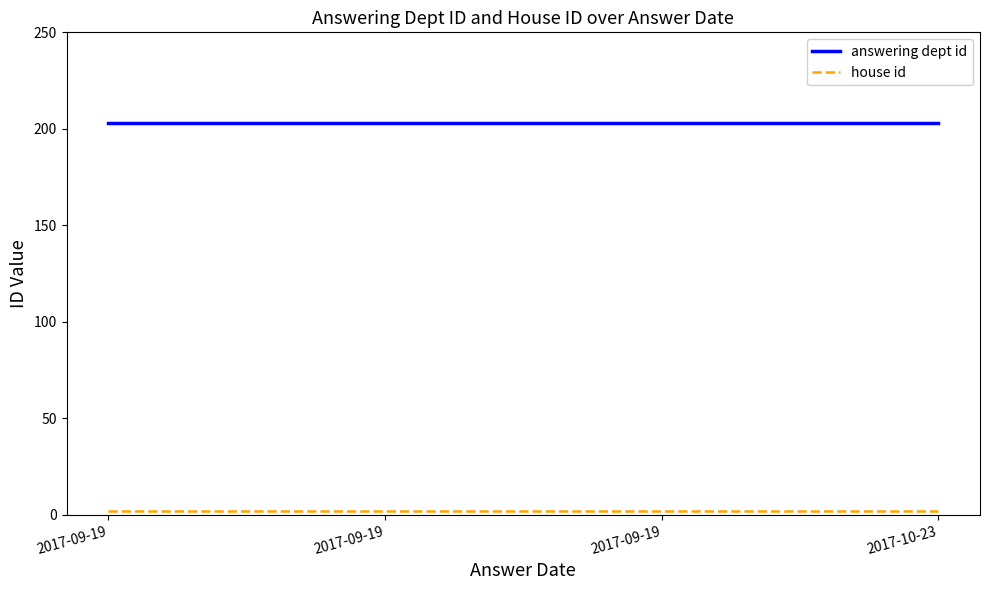

Which series changed the most between 2017-09-19 and 2017-09-19?

answering dept id